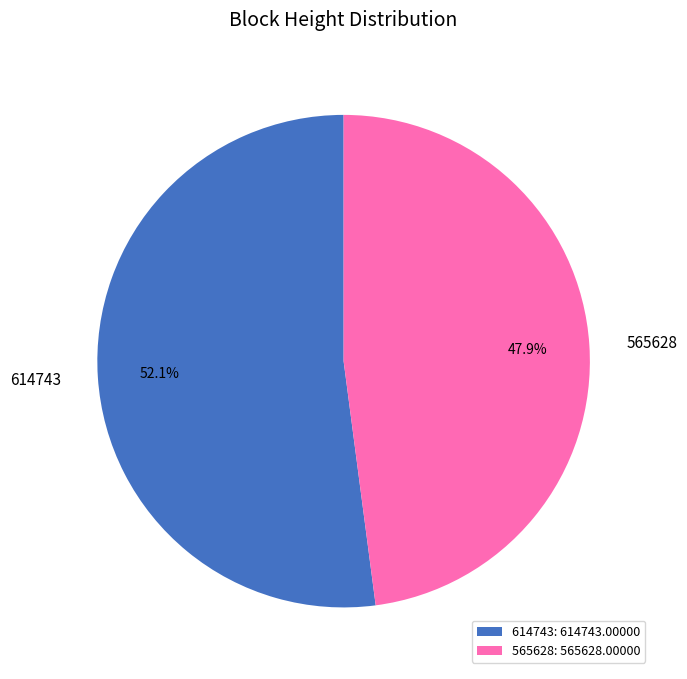

Count the number of slices in the pie.

2